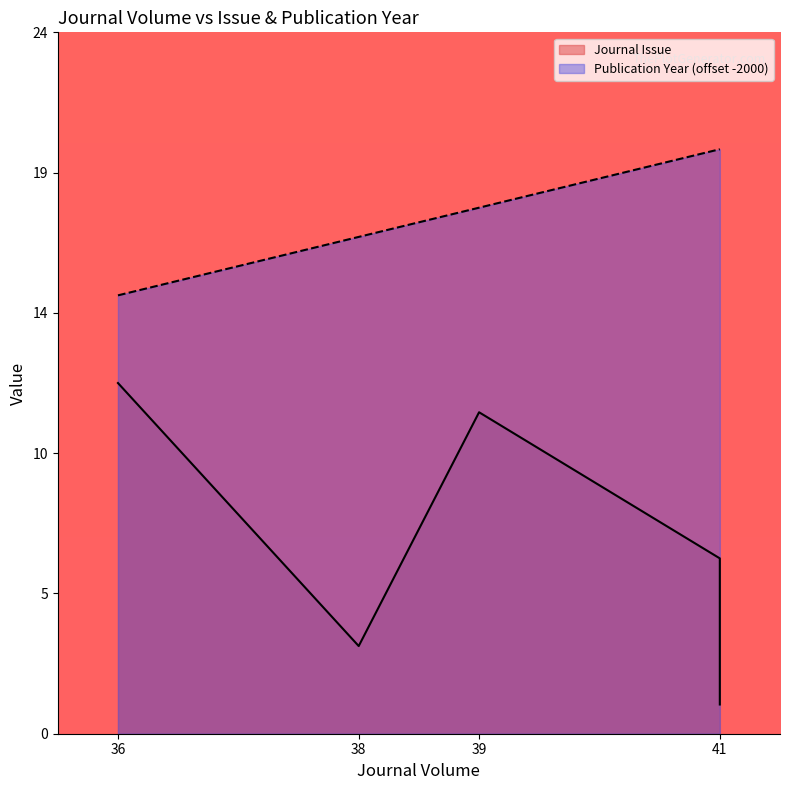

Where is Publication Year (offset -2000) nearest to the value 17?

38